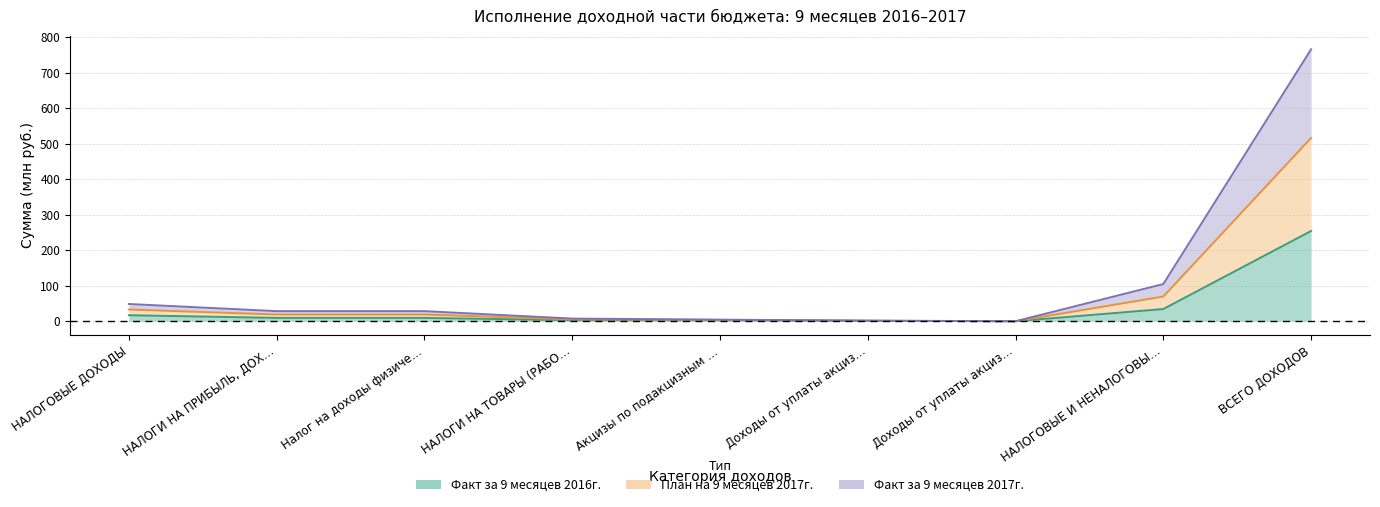

Is the value of Факт за 9 месяцев 2016г. at НАЛОГИ НА ПРИБЫЛЬ, ДОХ… greater than the value of План на 9 месяцев 2017г. at Налог на доходы физиче…?

No